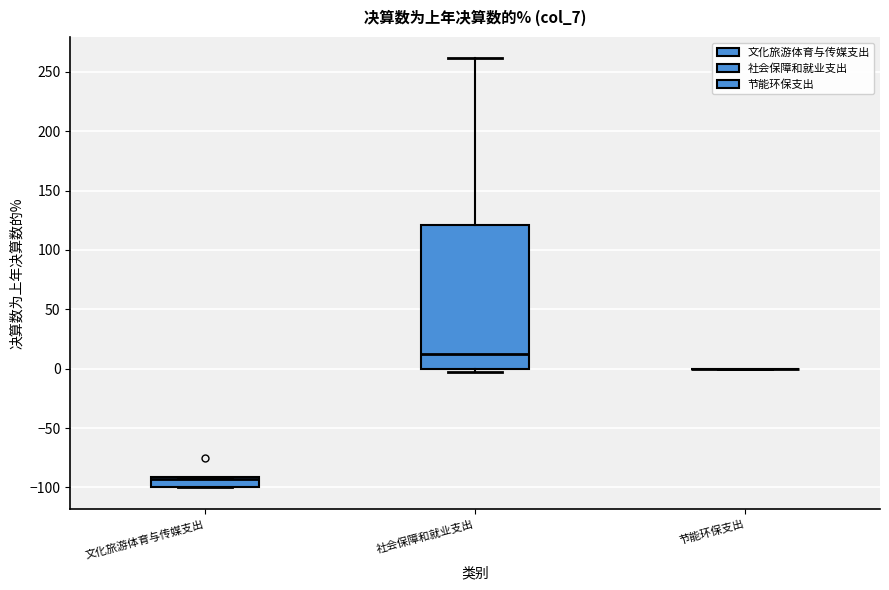

Which box is the tallest, from its lower edge to its upper edge?

社会保障和就业支出